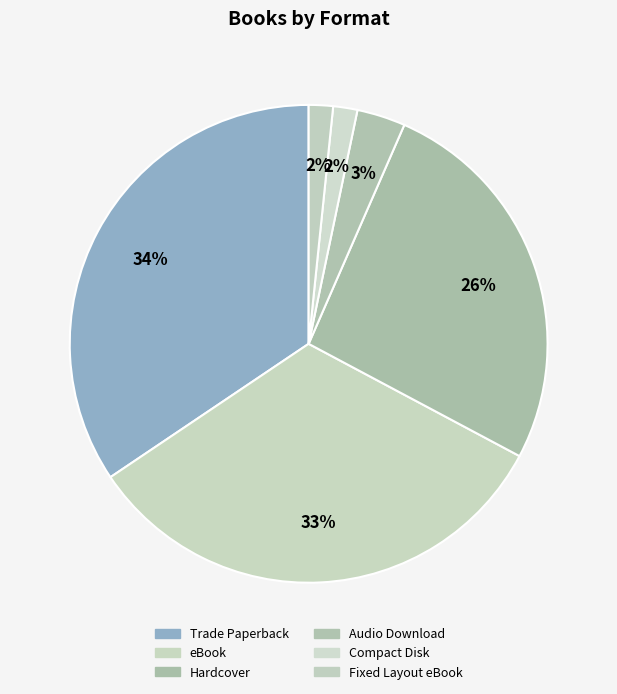

What is the total percentage of Compact Disk and Trade Paperback?

36.1%